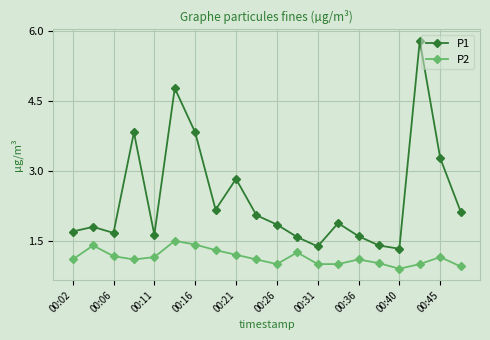

What is the sum of all P1 values?

48.5